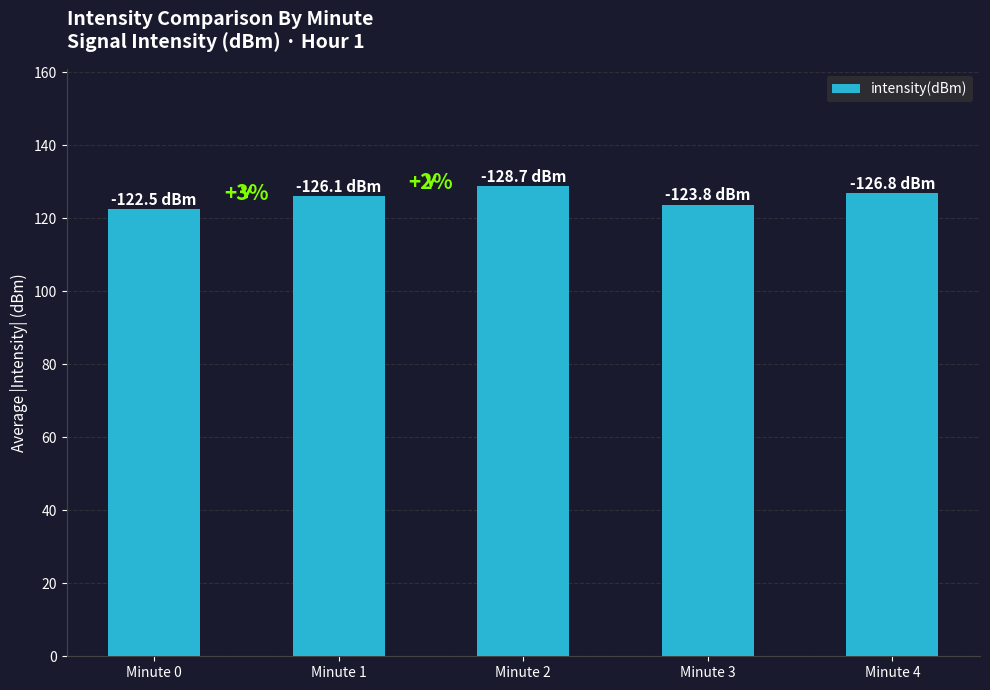

What is the maximum value shown in the chart?

128.7